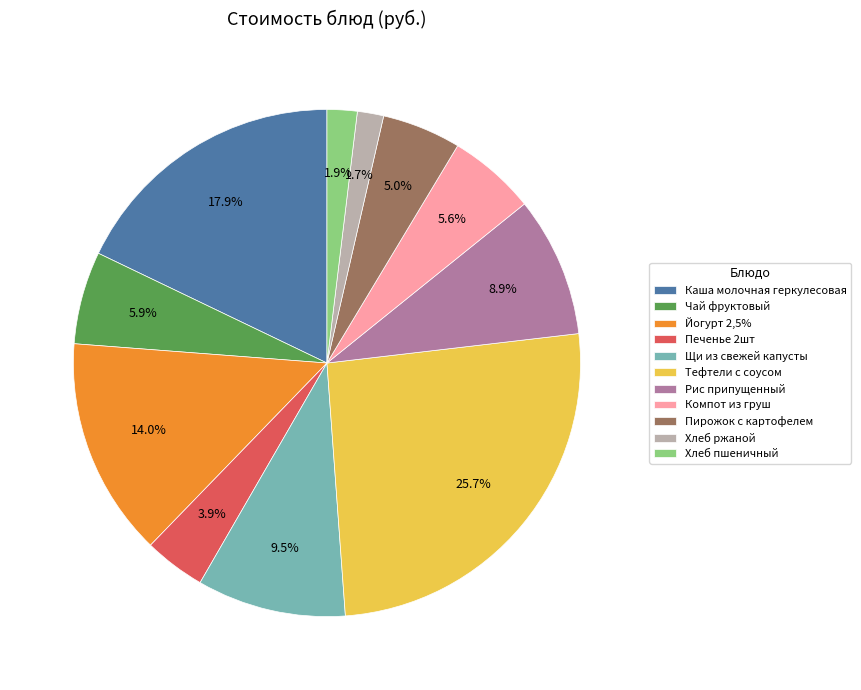

How many slices are in this pie chart?

11